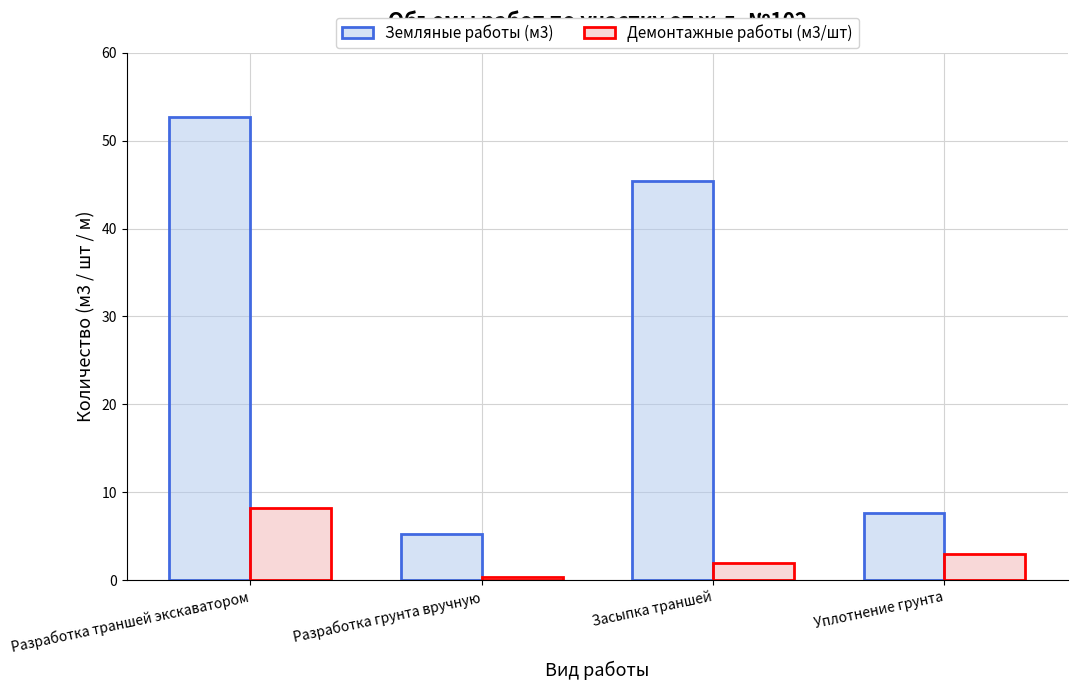

What is the difference between the highest and lowest values at Засыпка траншей?

43.4